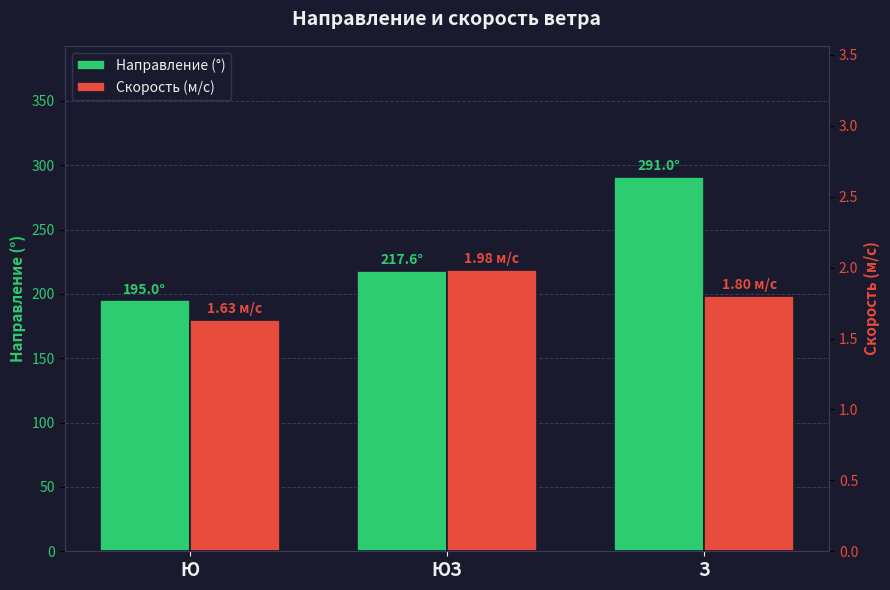

At which category does the chart reach its minimum across all series?

Ю